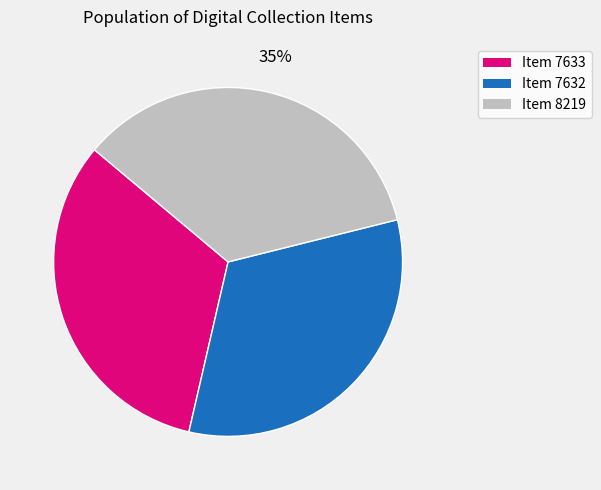

Combined, do Item 7632 and Item 8219 account for over 50%?

Yes